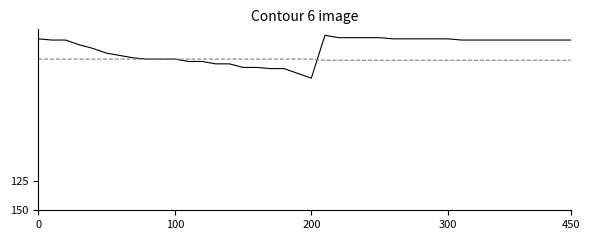

What is the greatest value displayed?

39